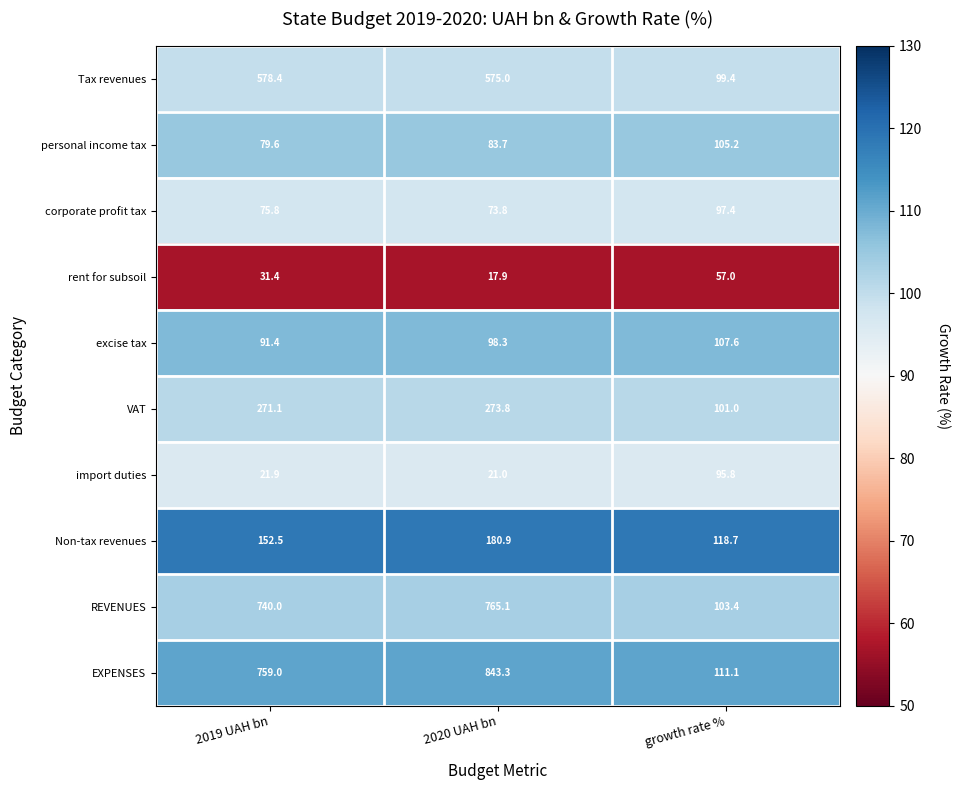

Which series has the largest range (max minus min)?

EXPENSES